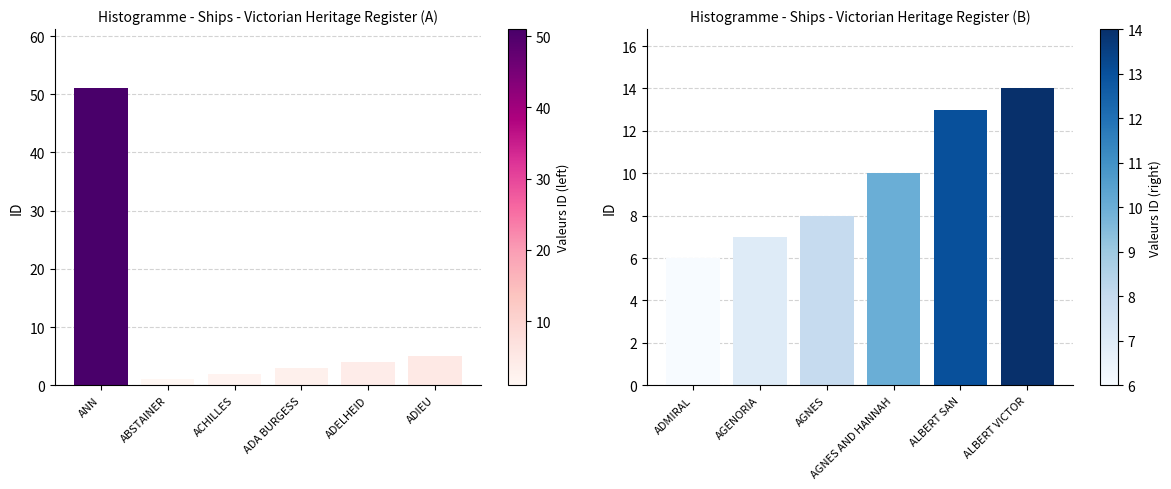

What is the label of the 5th bar from the right?

ABSTAINER